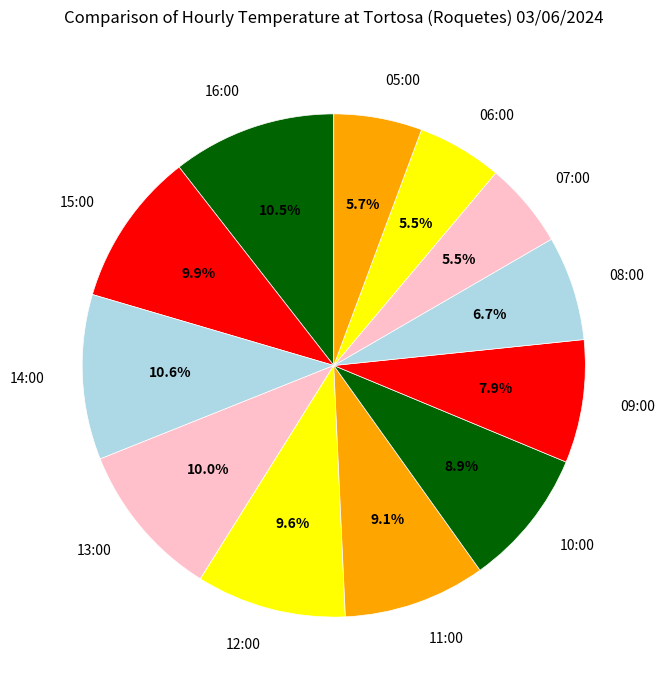

To the nearest percent, what is the difference between the 16:00 and 06:00 slice percentages?

5%